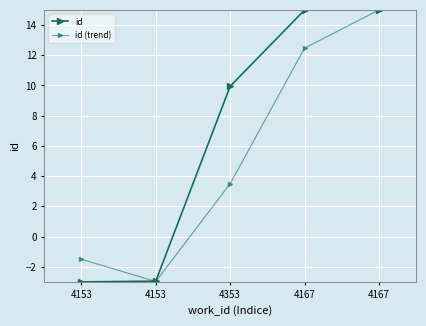

How many positive values does the id (trend) series have?

3